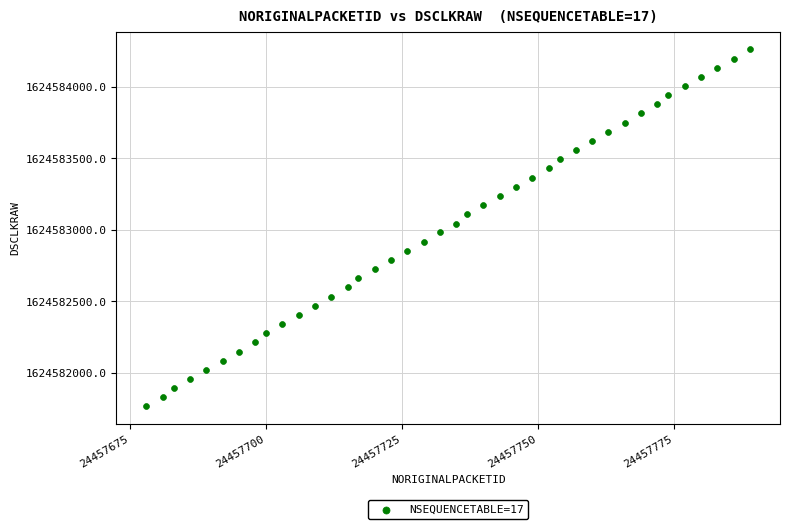

What is the range of X values (max minus min)?

111.0